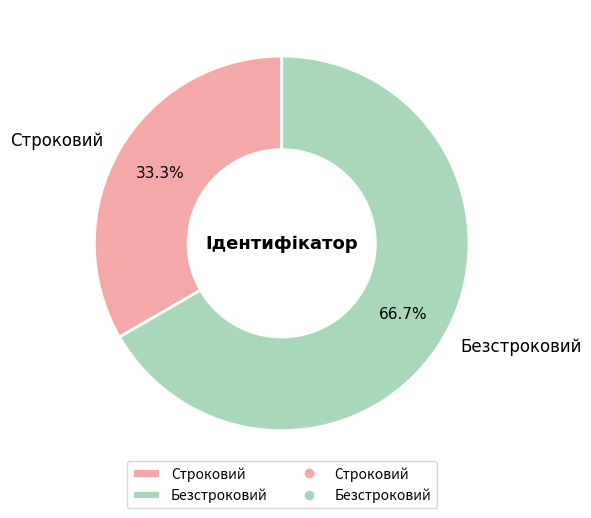

What is the largest slice in the pie chart?

Безстроковий